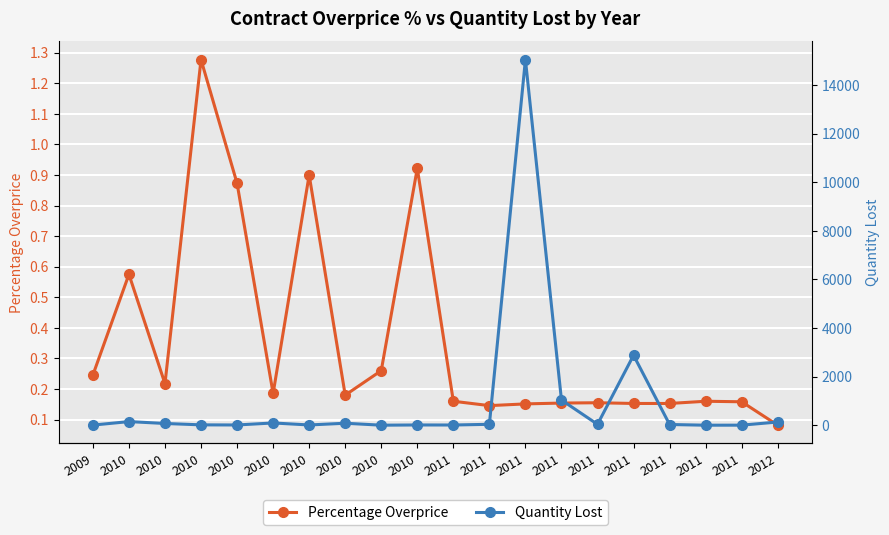

How many data points in Quantity Lost are above 37?

10